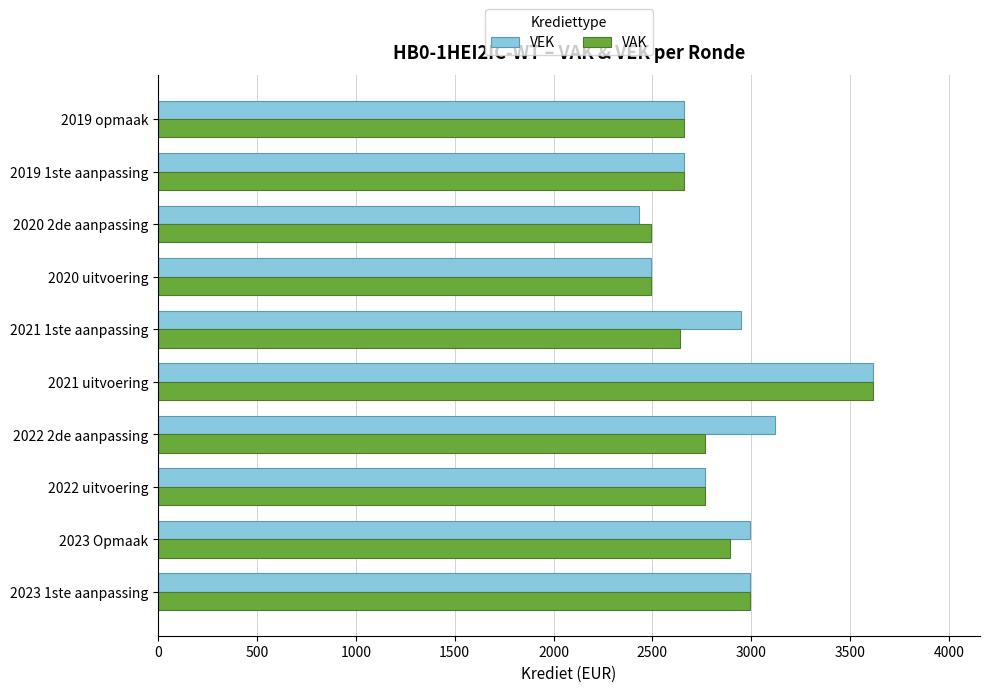

Rank the series by their average value, from highest to lowest.

VEK, VAK